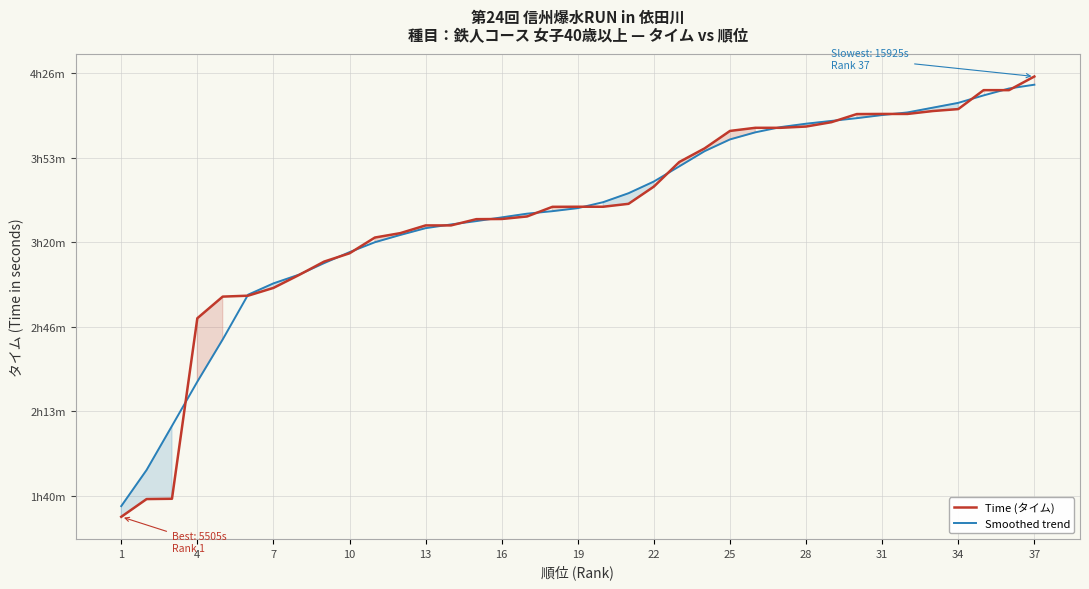

What is the average value of the Time (タイム) series?

12712